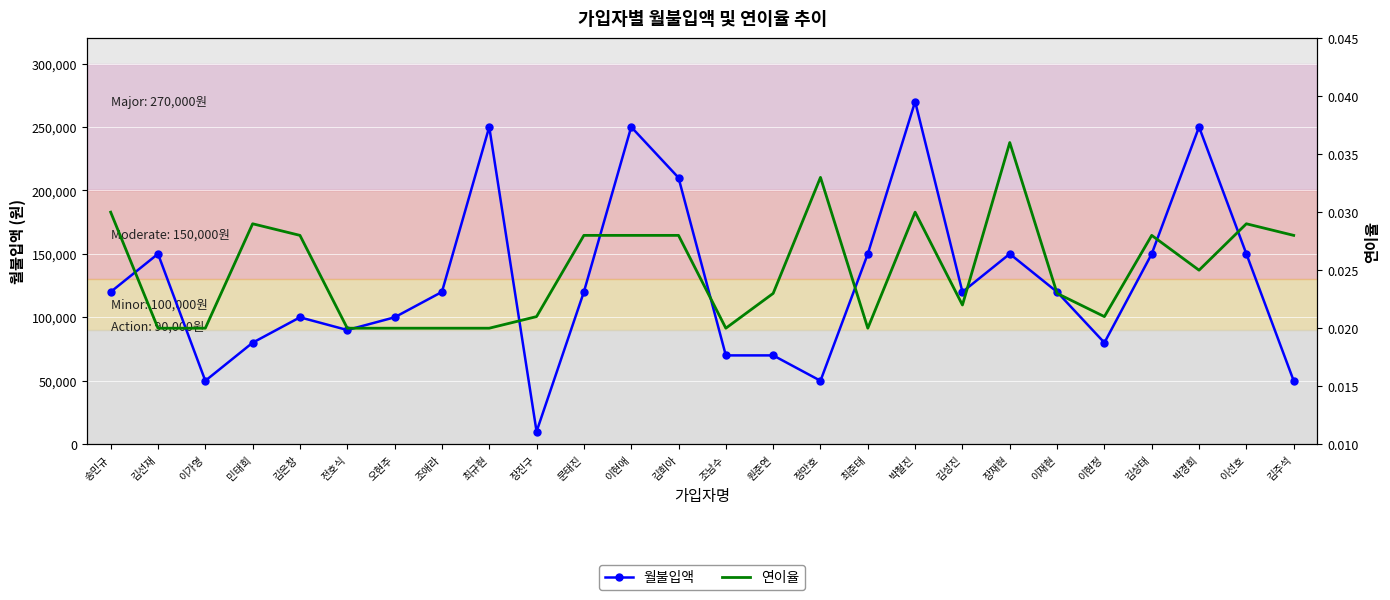

Which series has the largest range (max minus min)?

월불입액